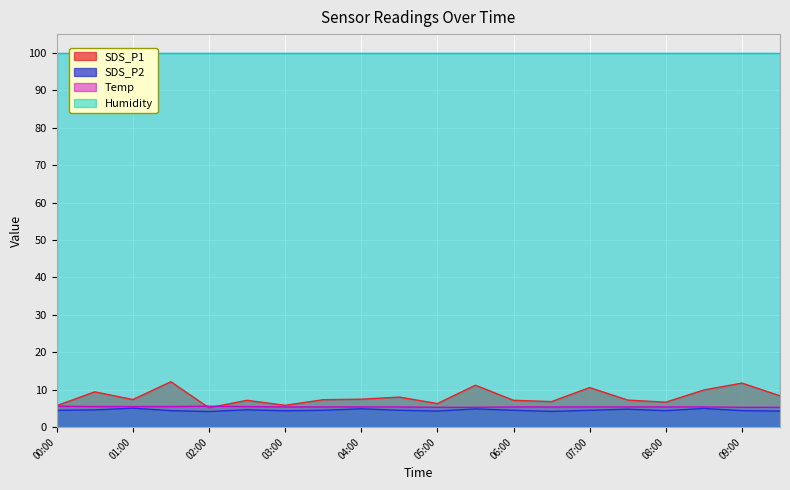

Count the Temp values in the range 5 to 6.

20